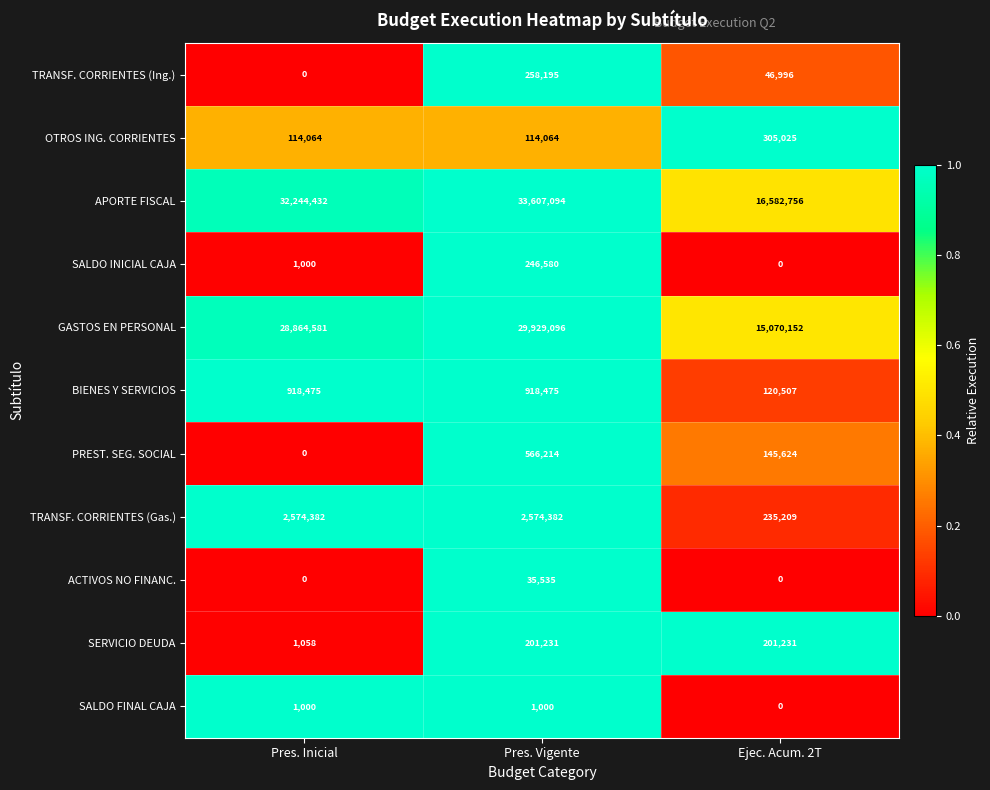

What is the difference between the highest and lowest values at Pres. Inicial?

32244432